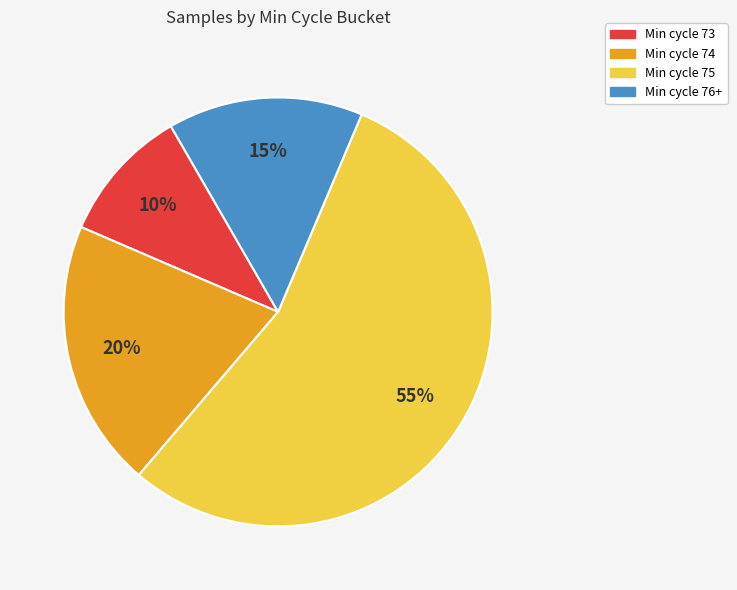

What percentage is the Min cycle 74 slice, to the nearest percent?

20%